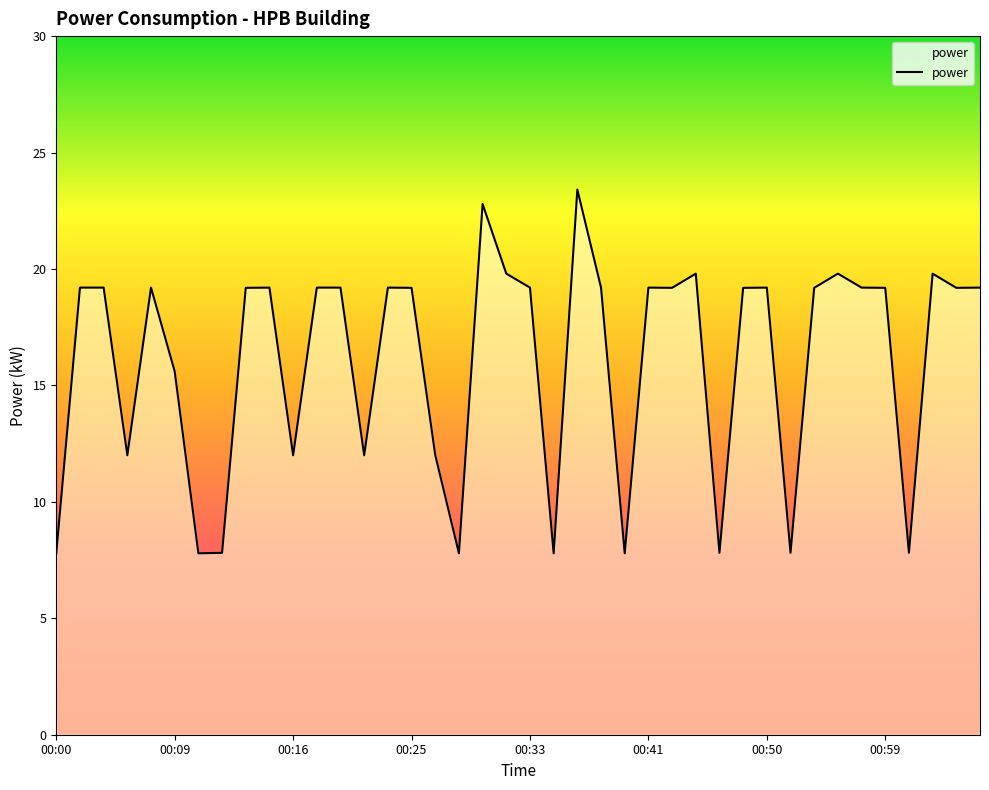

What is the greatest value displayed?

23.4